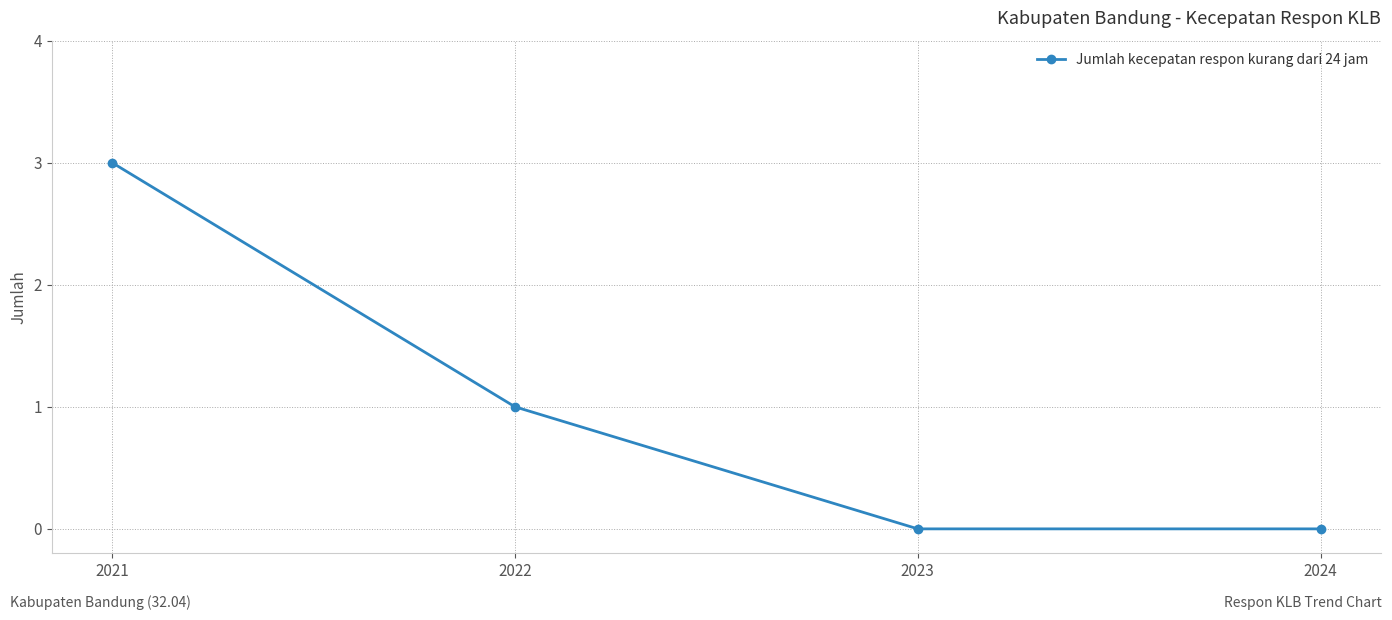

What is the change in value from 2021 to 2022?

-2